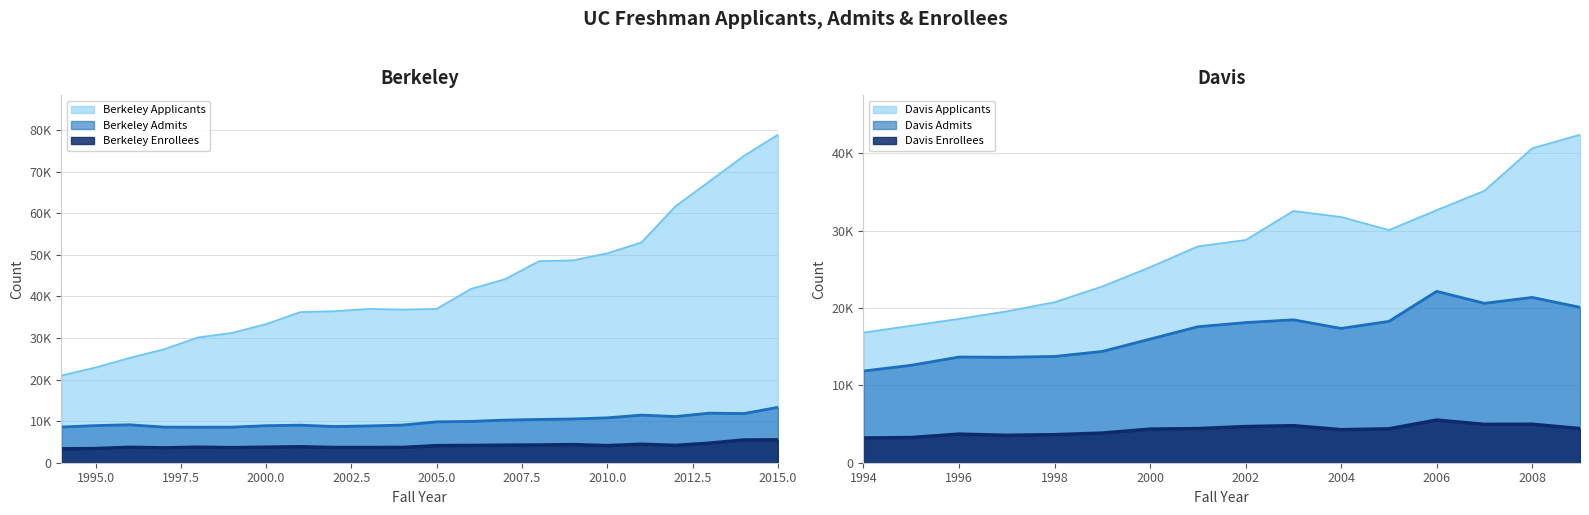

How many values in the Berkeley Admits series are below 9829?

11